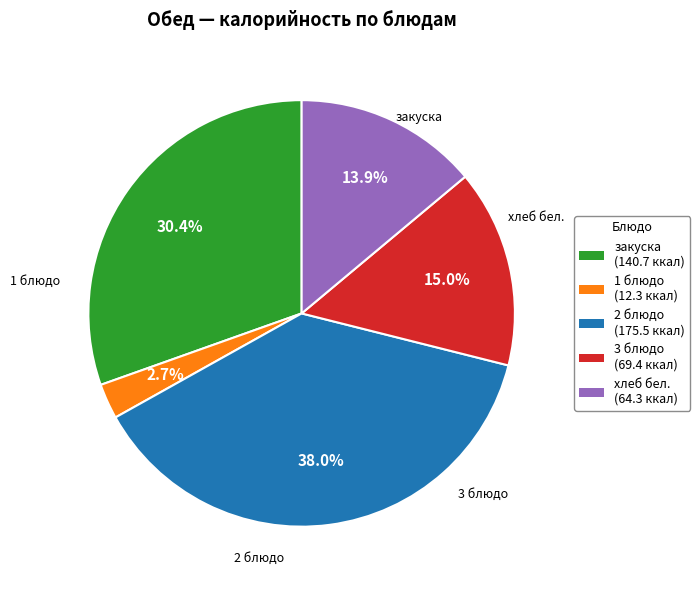

What percentage is NOT represented by 3 блюдо?

85.0%